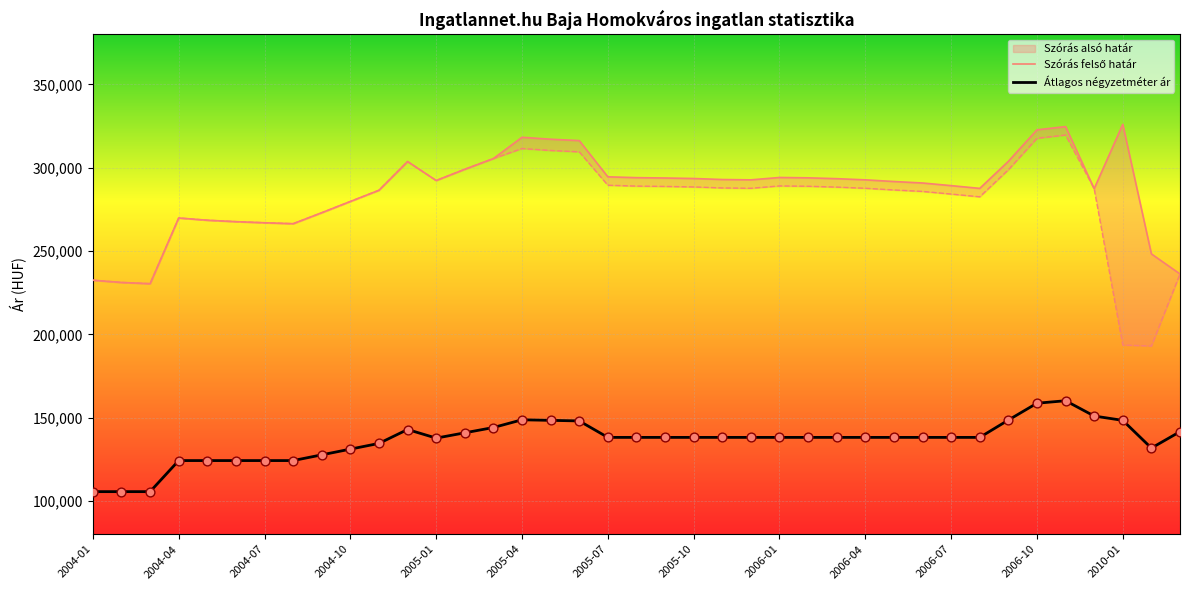

At how many categories does at least one series exceed 272380?

29